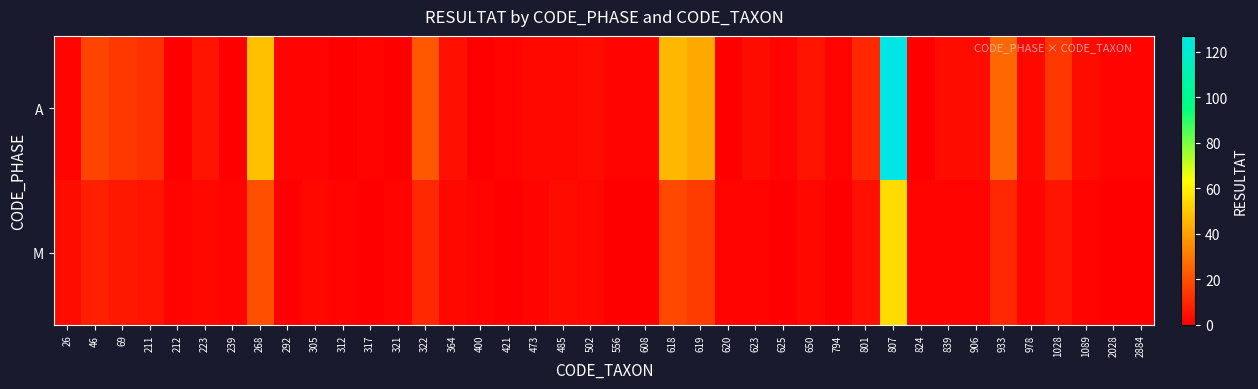

Which category has the highest value across all series?

807